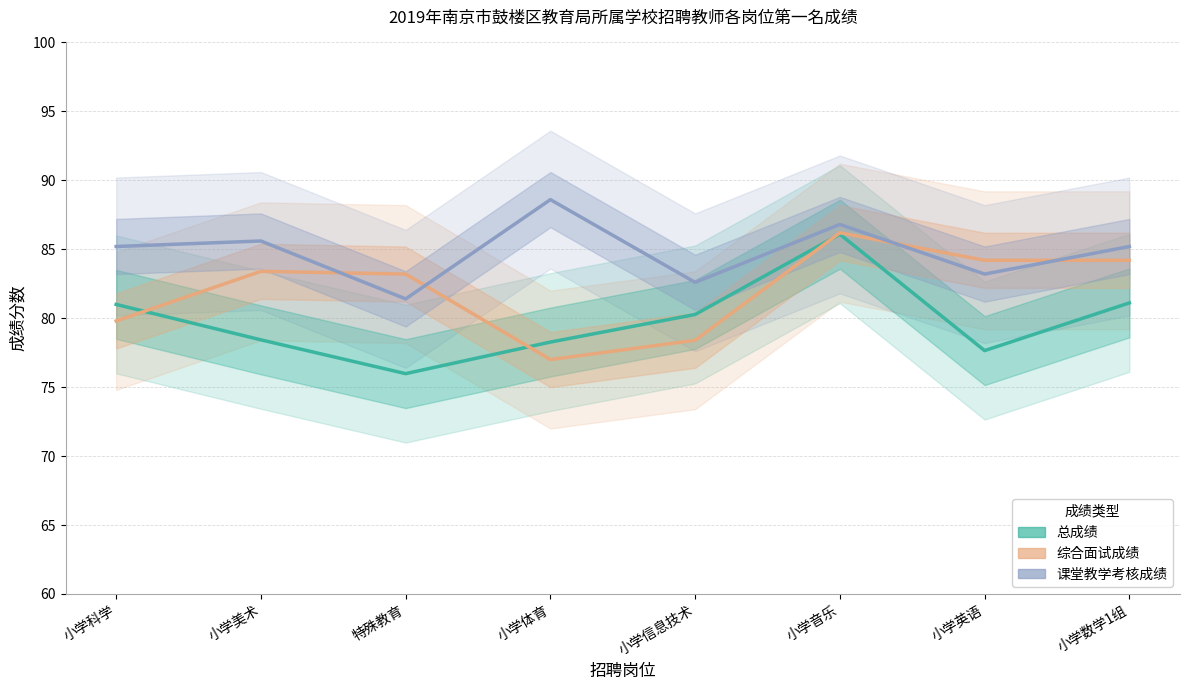

What is the average value of the 总成绩 series?

79.8